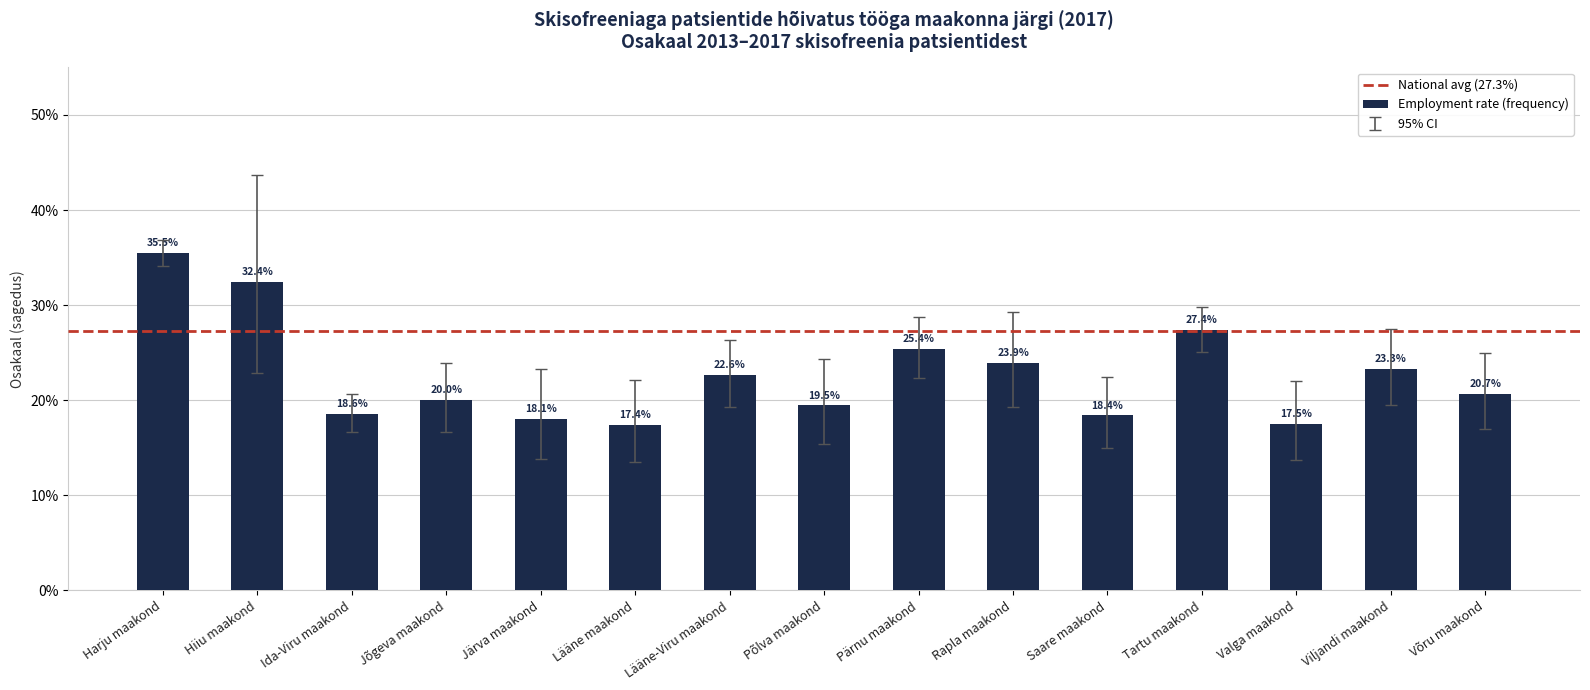

Does the chart contain any negative values?

No